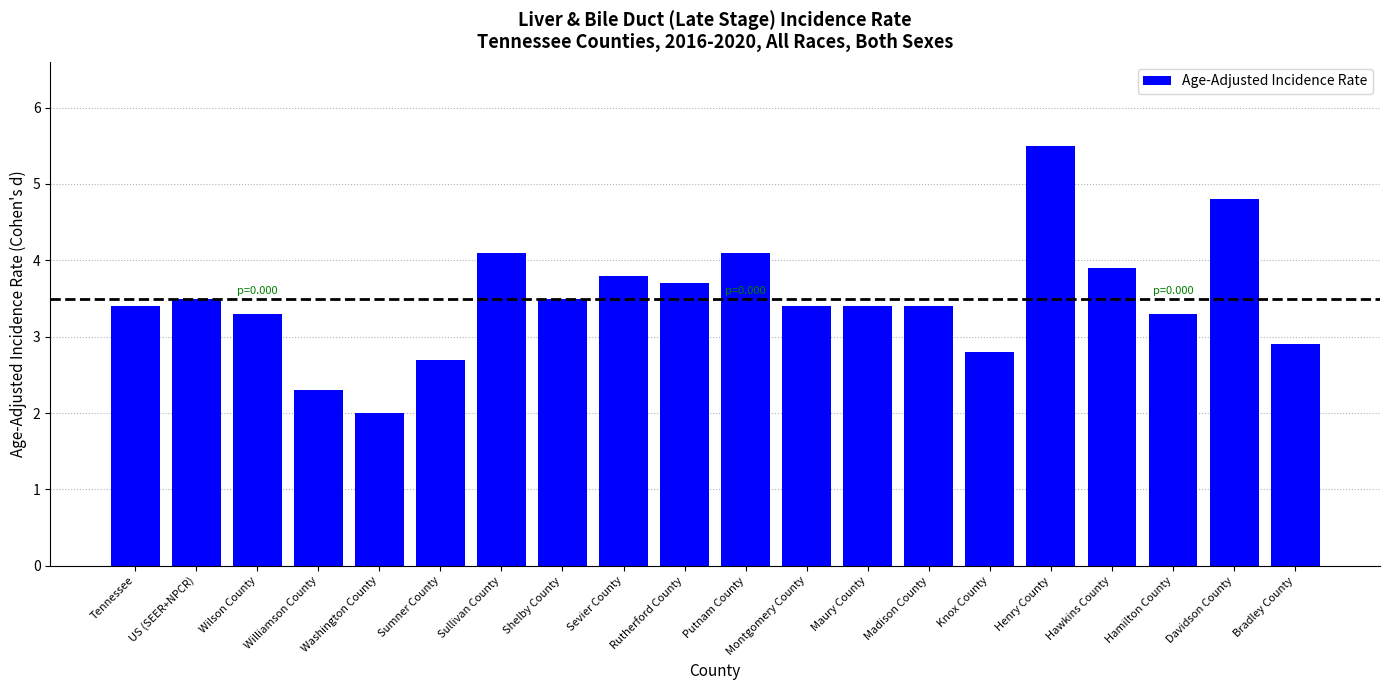

Between Davidson County and Sullivan County, which is larger?

Davidson County